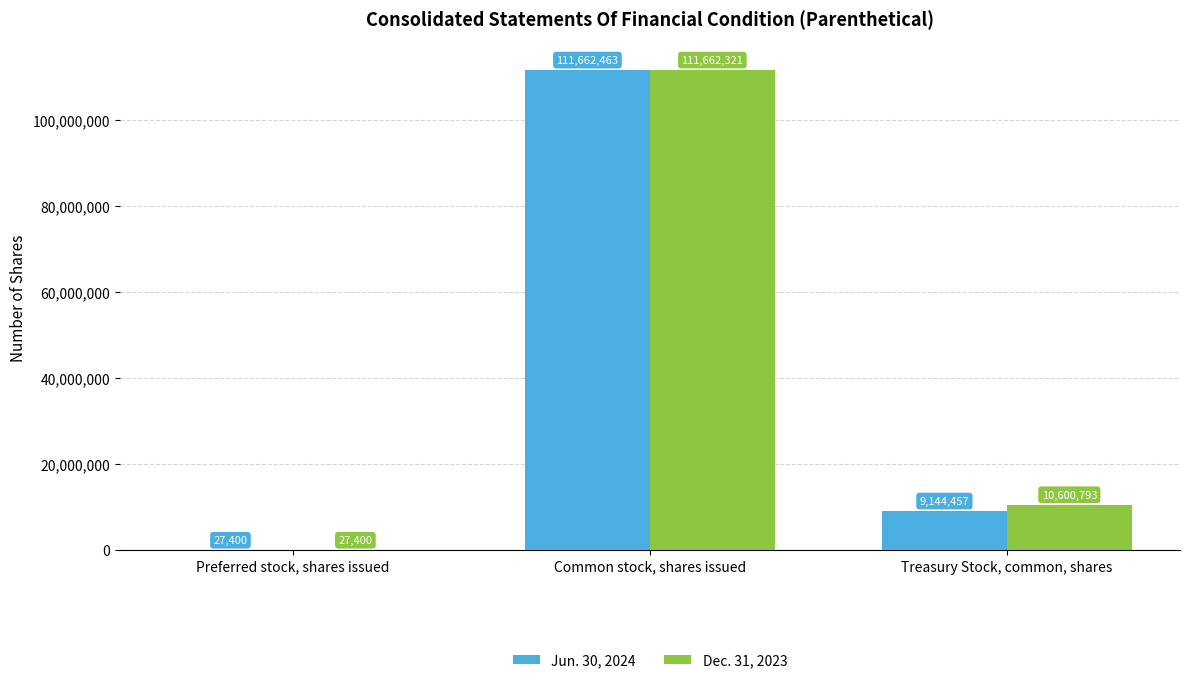

Reading left to right, transcribe all the data shown in this chart.

Jun. 30, 2024: 27400	111662463	9144457
Dec. 31, 2023: 27400	111662321	10600793